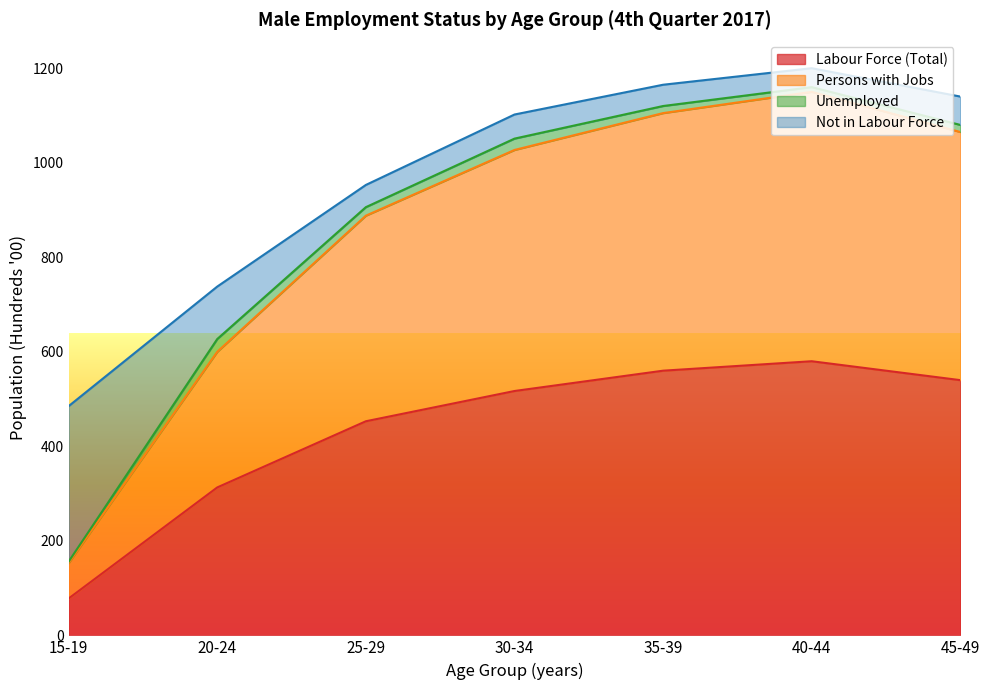

Rank the categories by Labour Force (Total) value from lowest to highest.

15-19, 20-24, 25-29, 30-34, 45-49, 35-39, 40-44